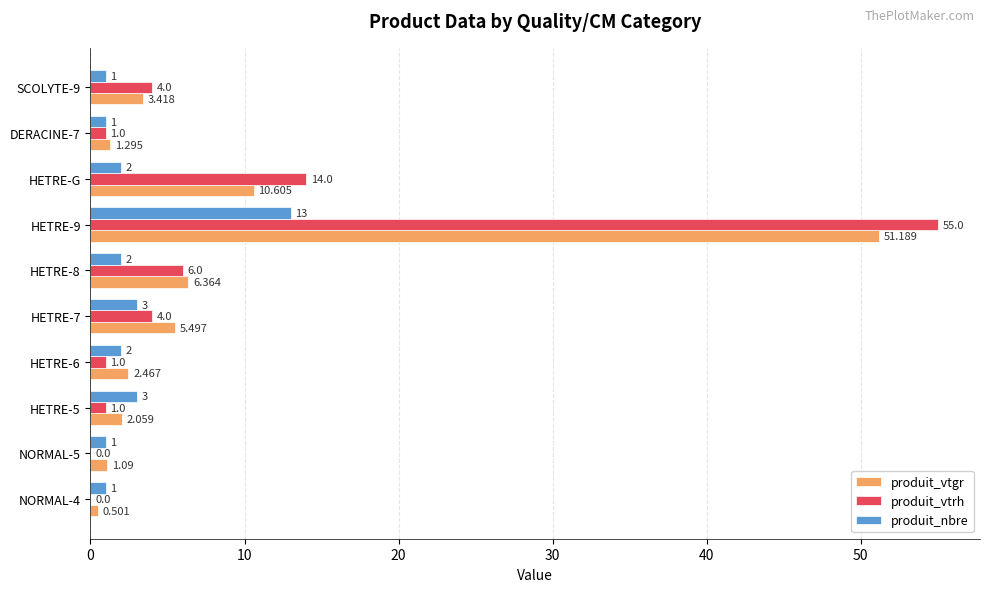

Is the value of produit_vtrh at DERACINE-7 greater than the value of produit_vtgr at HETRE-5?

No